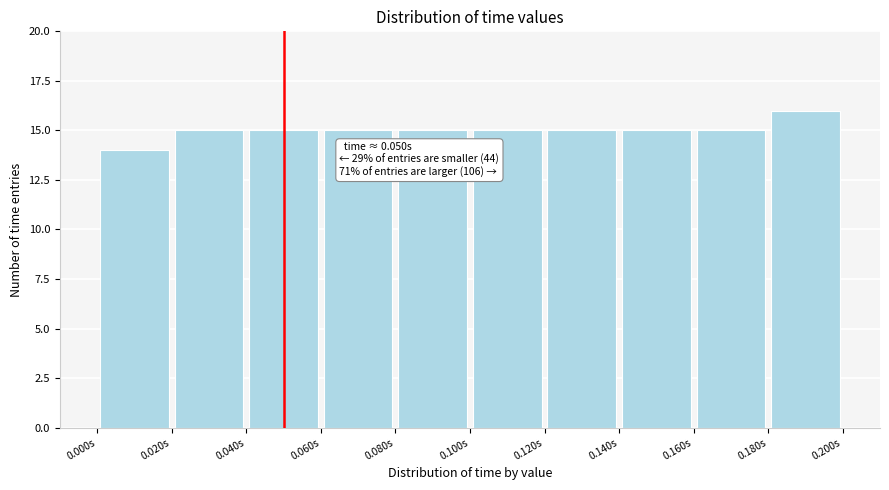

Over which range of the x-axis is the bar tallest?

0.18 to 0.20